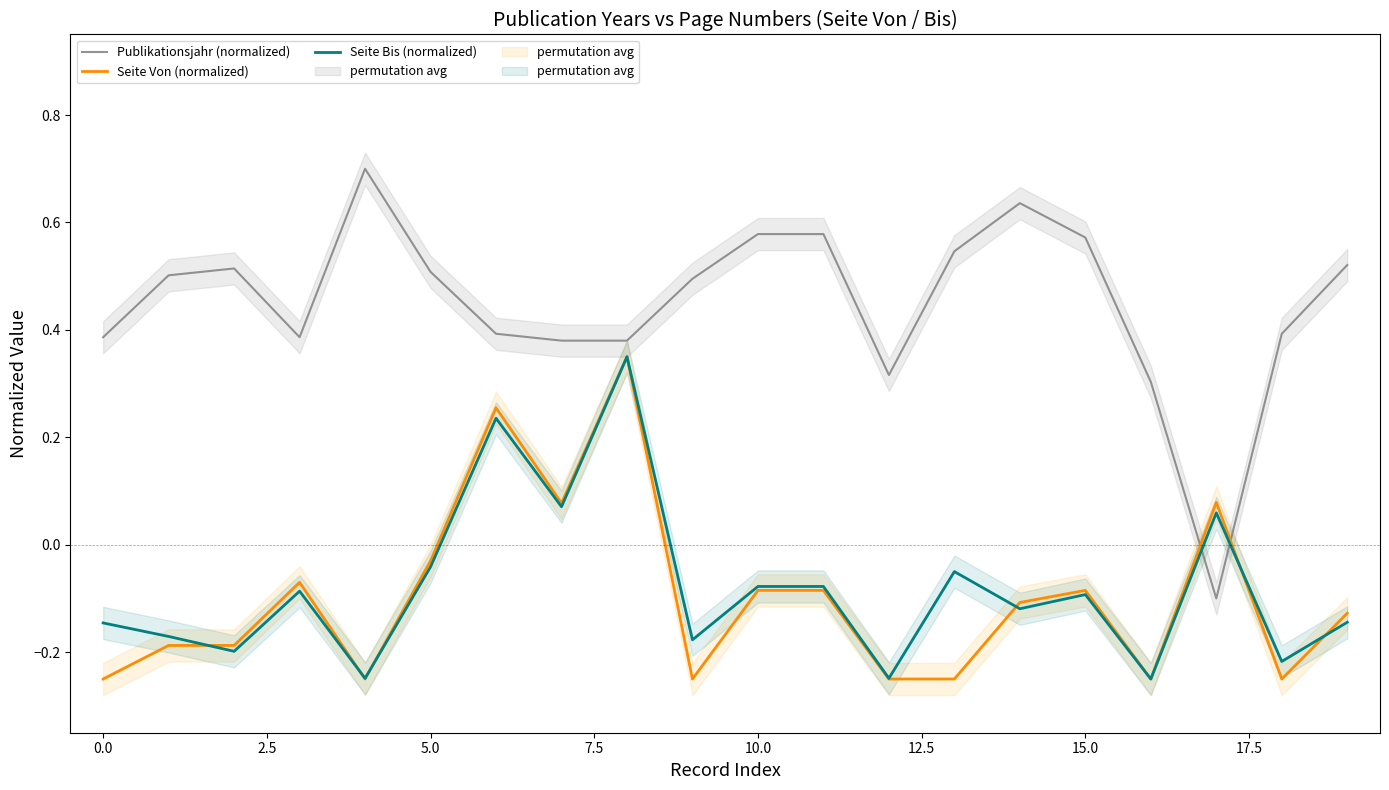

After their last crossing, which series has the higher values: Seite Von (normalized) or Publikationsjahr (normalized)?

Publikationsjahr (normalized)